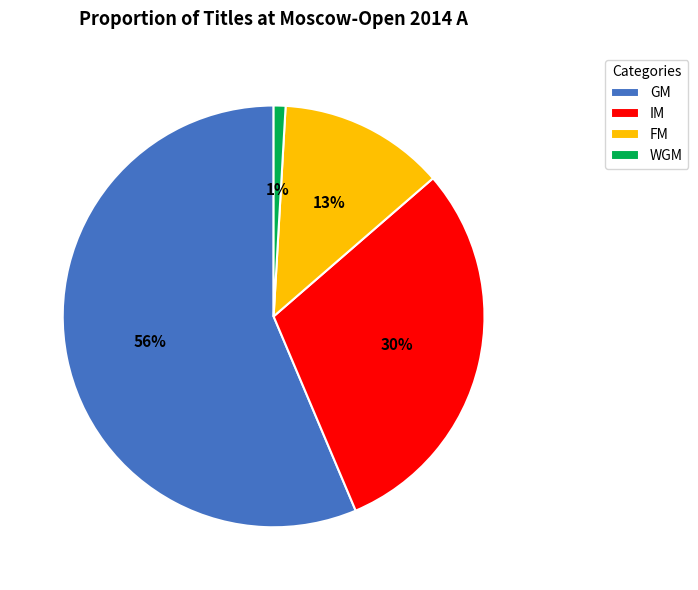

Rank the categories by value from highest to lowest.

GM, IM, FM, WGM